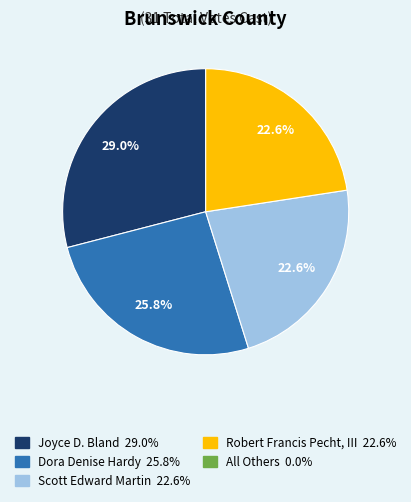

Does any single category account for the majority?

No